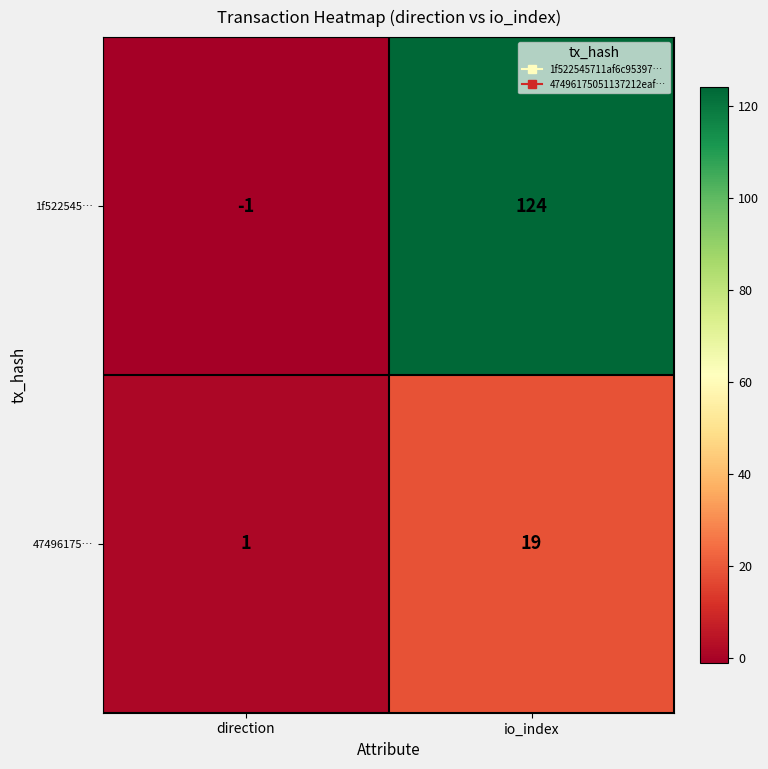

Reading left to right, transcribe all the data shown in this chart.

1f522545…: -1	124
47496175…: 1	19